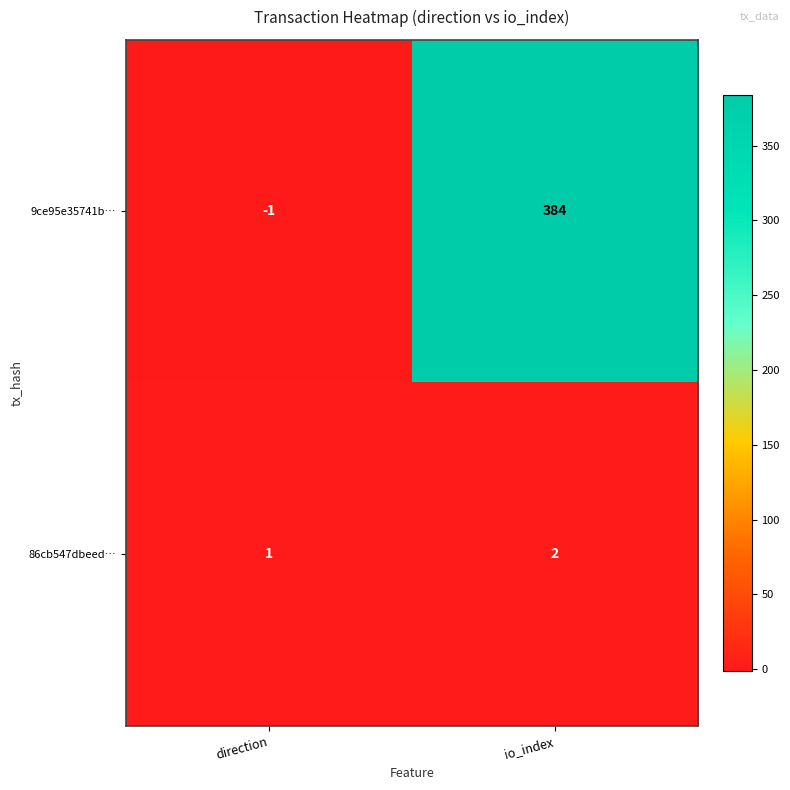

What is the sum of all 86cb547dbeed… values?

3